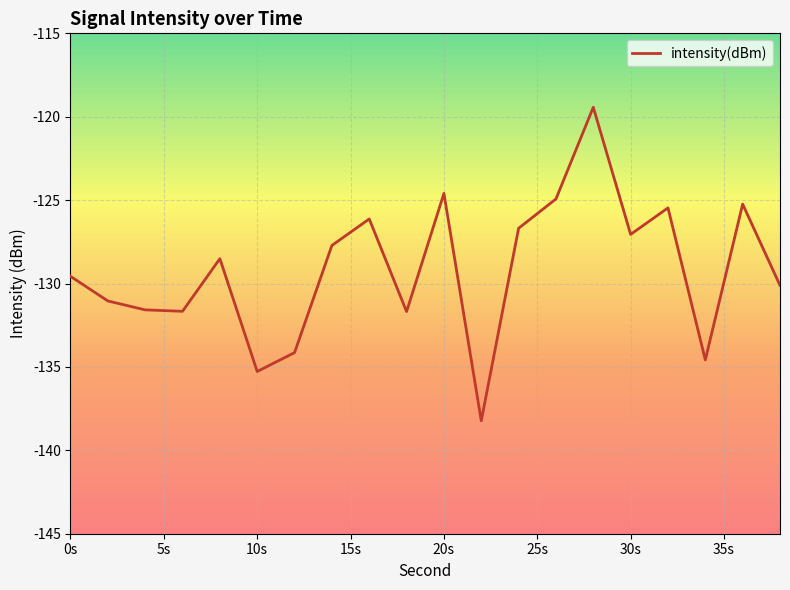

What is the greatest value displayed?

-119.4